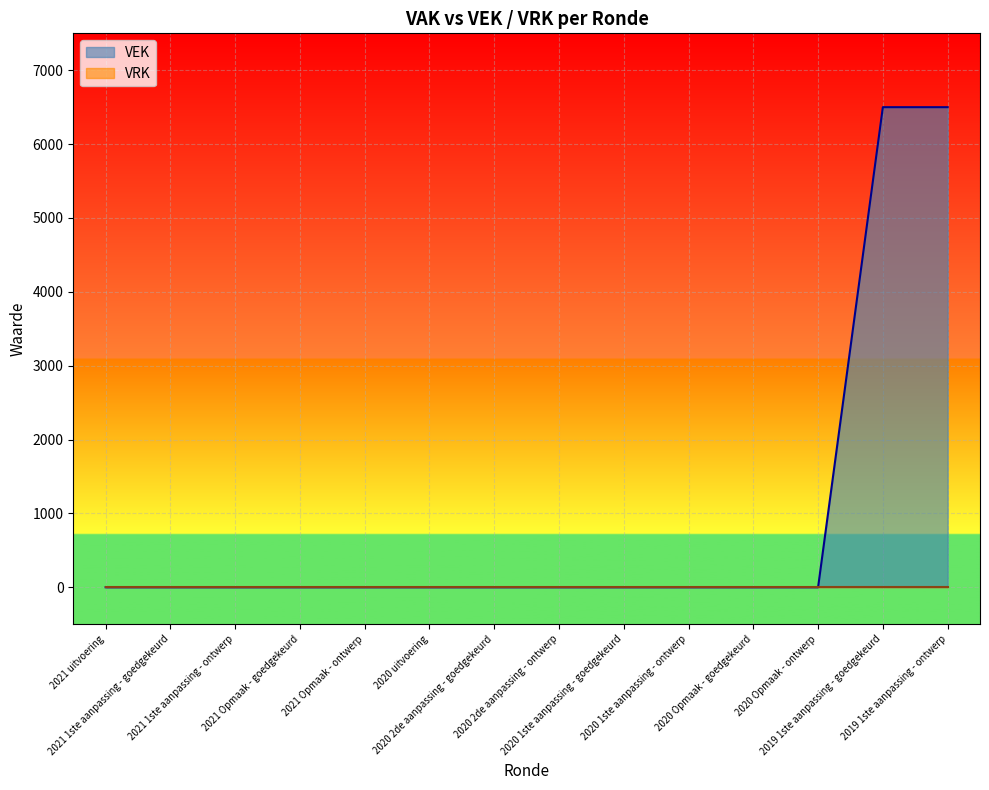

What is the greatest value displayed?

6500